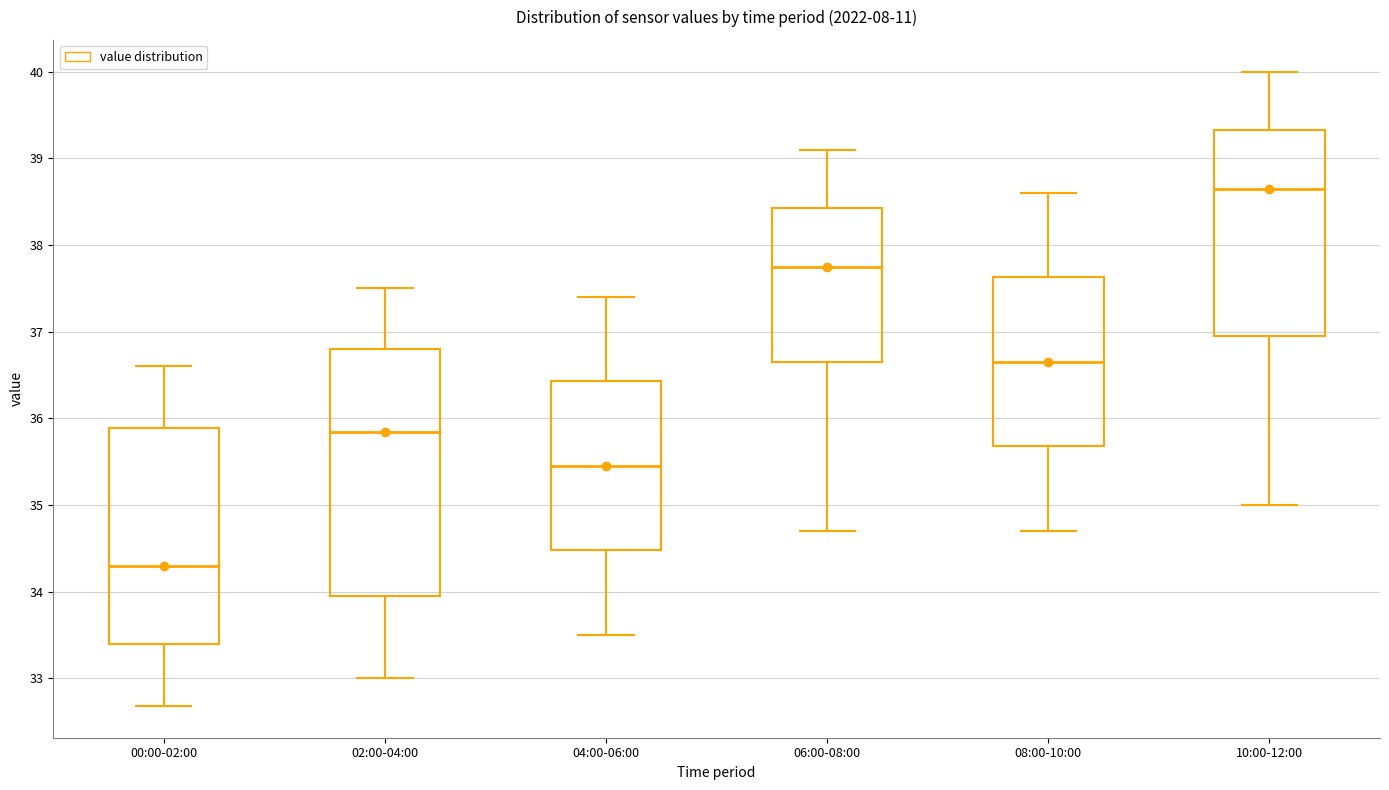

Which box is the tallest, from its lower edge to its upper edge?

02:00-04:00